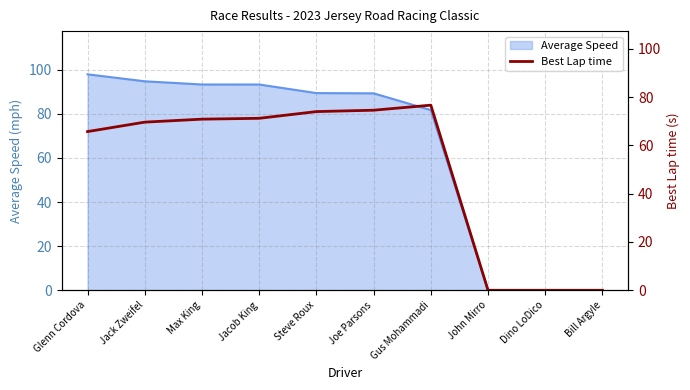

The value at Dino LoDico is 0.0. True or false?

True